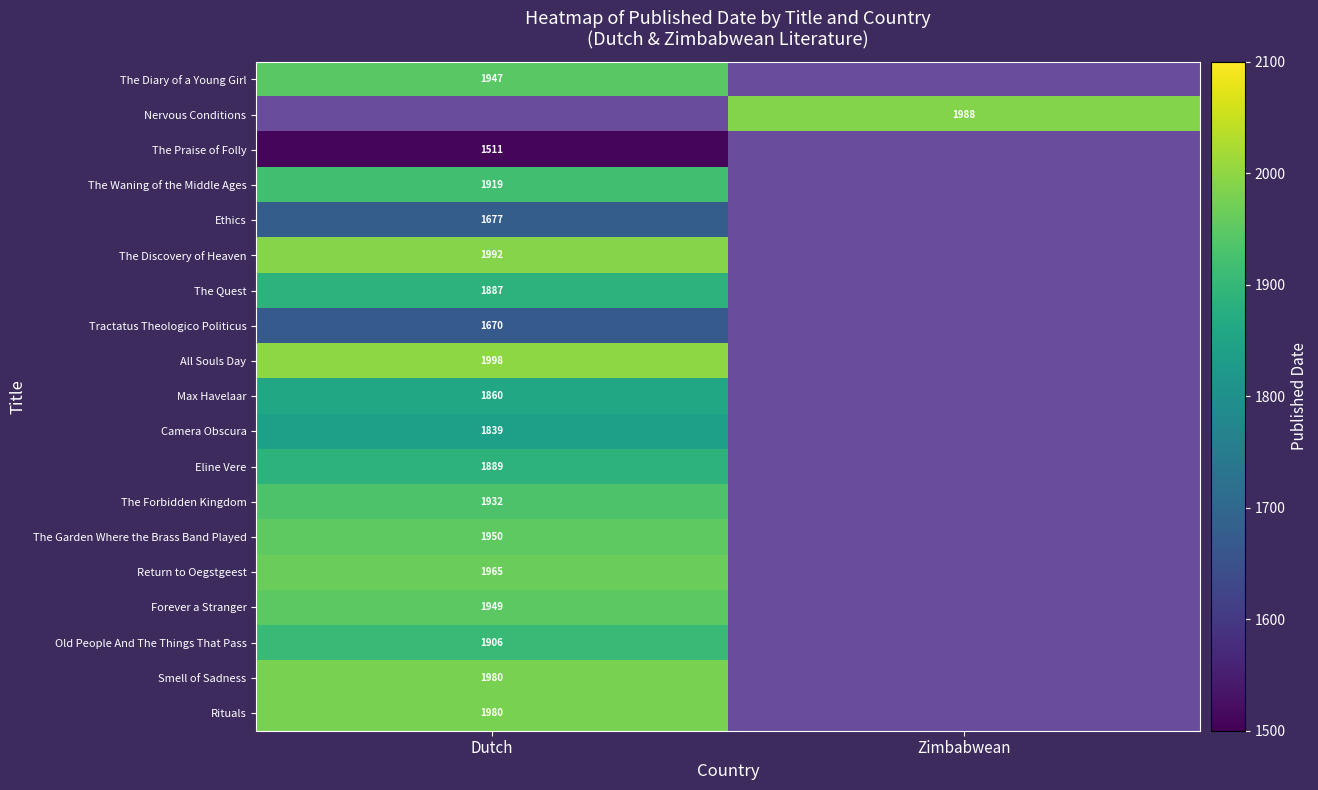

Between Dutch and Zimbabwean, which is larger?

Dutch